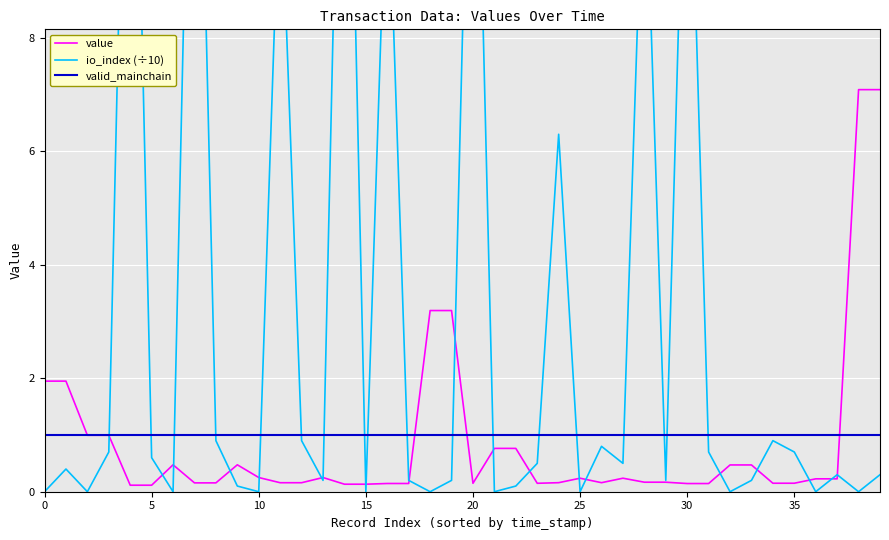

What is the maximum value for io_index (÷10)?

17.3